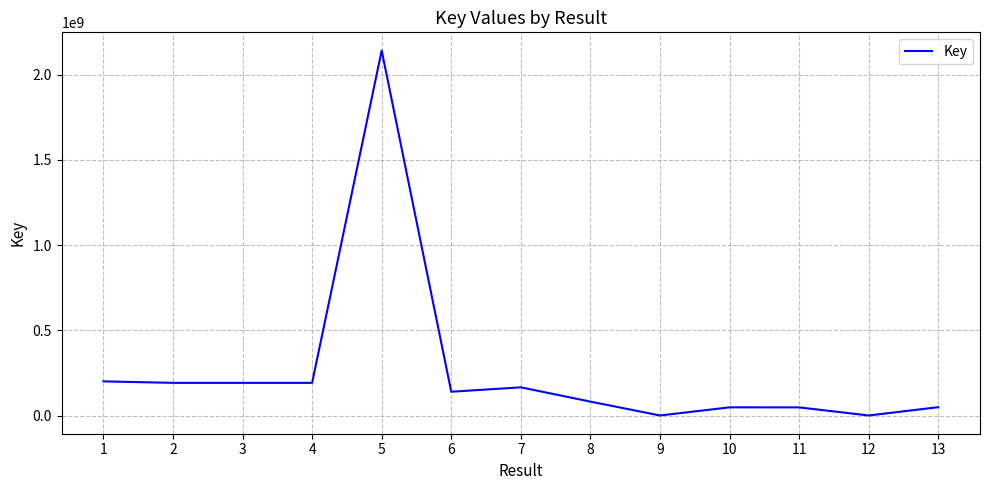

What is the difference between the maximum and minimum values?

2140855386